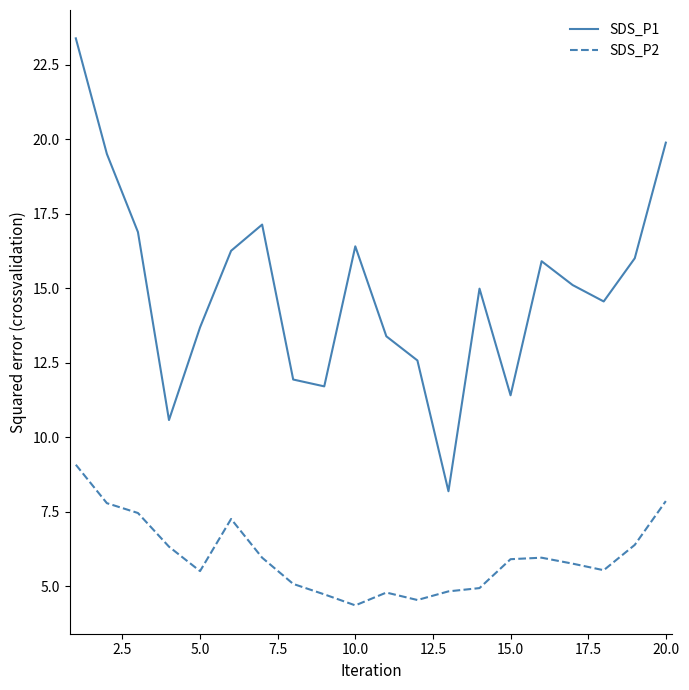

List the series in order of their peak value, lowest first.

SDS_P2, SDS_P1